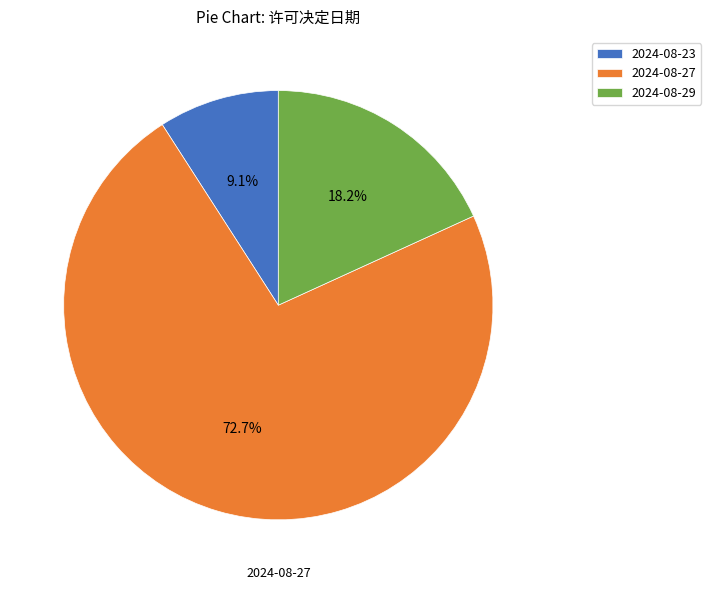

How many segments does this pie chart have?

3